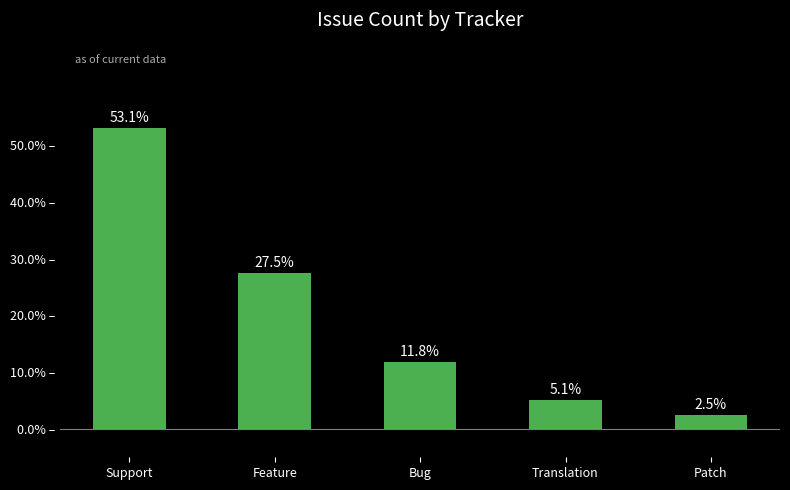

How many data points are less than 11?

2